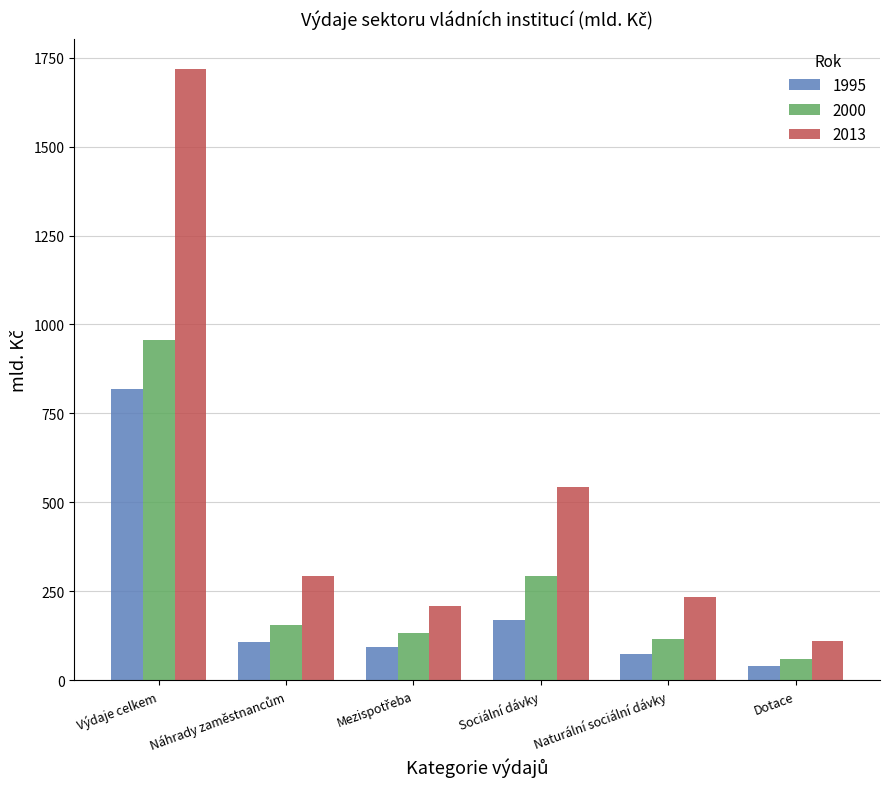

Does the chart contain any negative values?

No